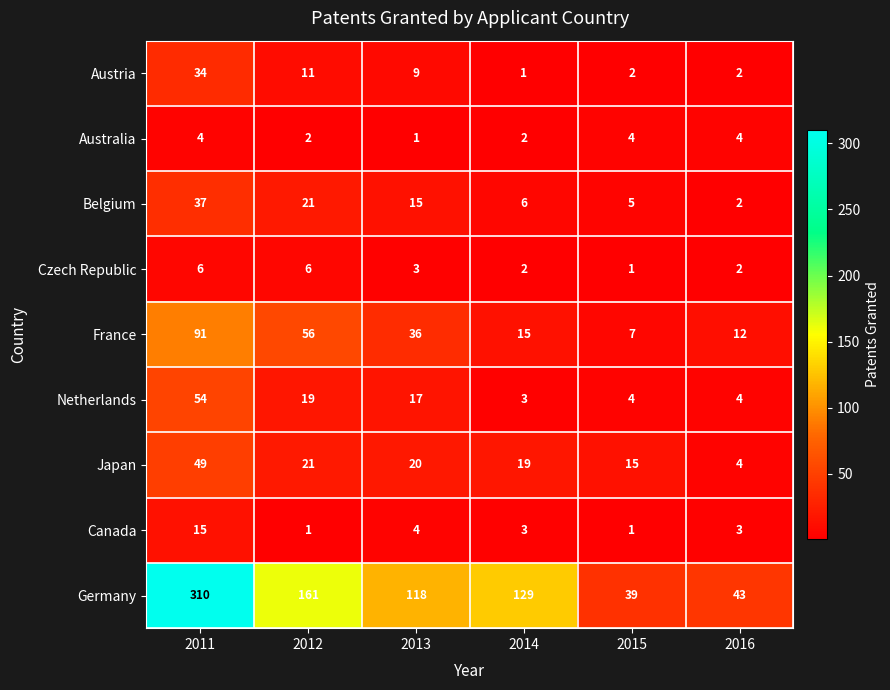

Where is Austria nearest to the value 17?

2012